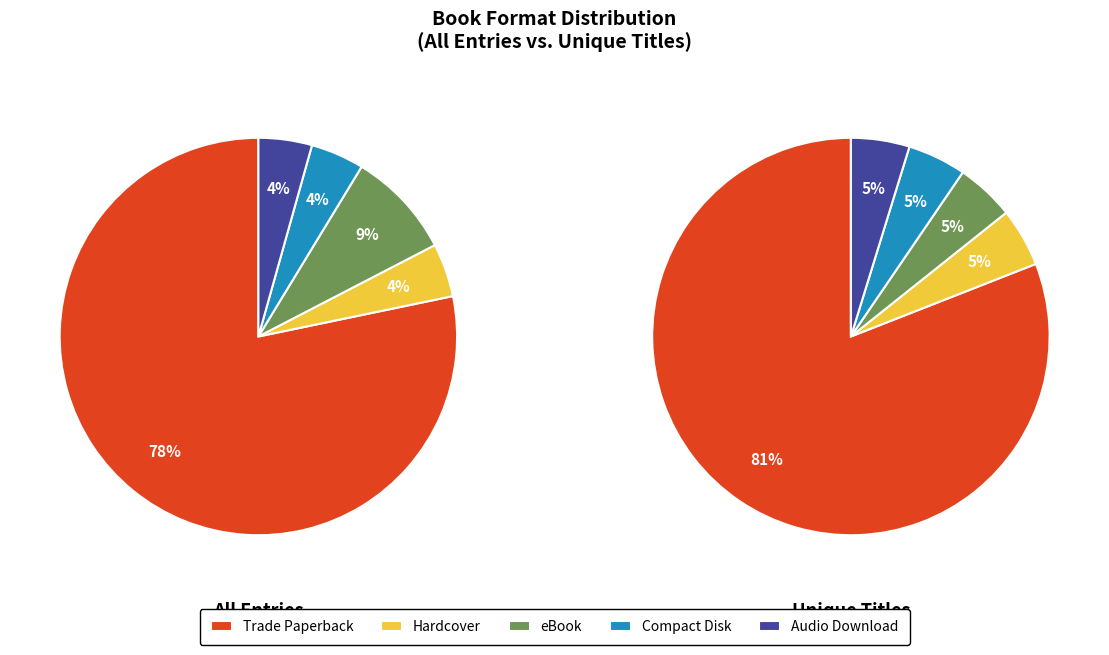

Does Compact Disk represent more than half of the total?

No